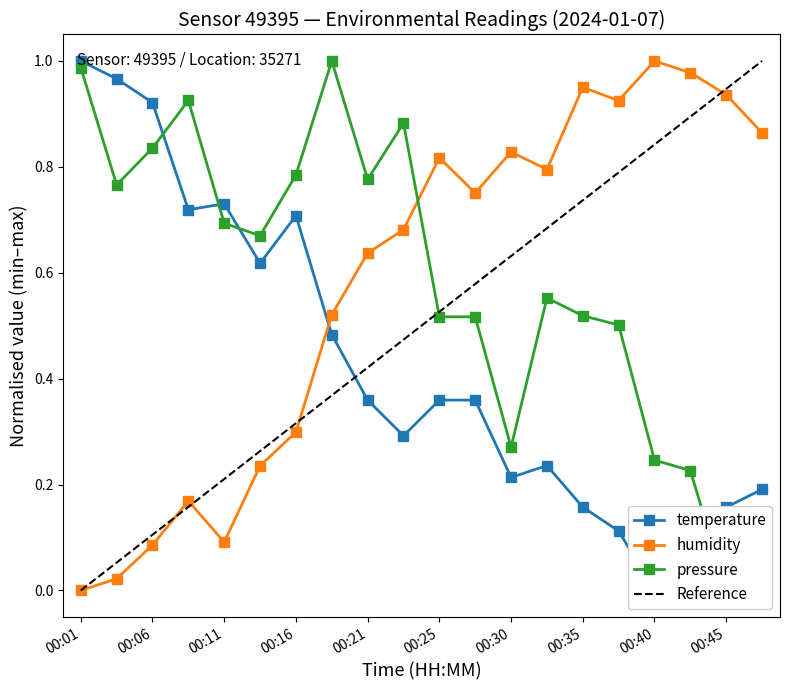

Which series has the largest range (max minus min)?

temperature